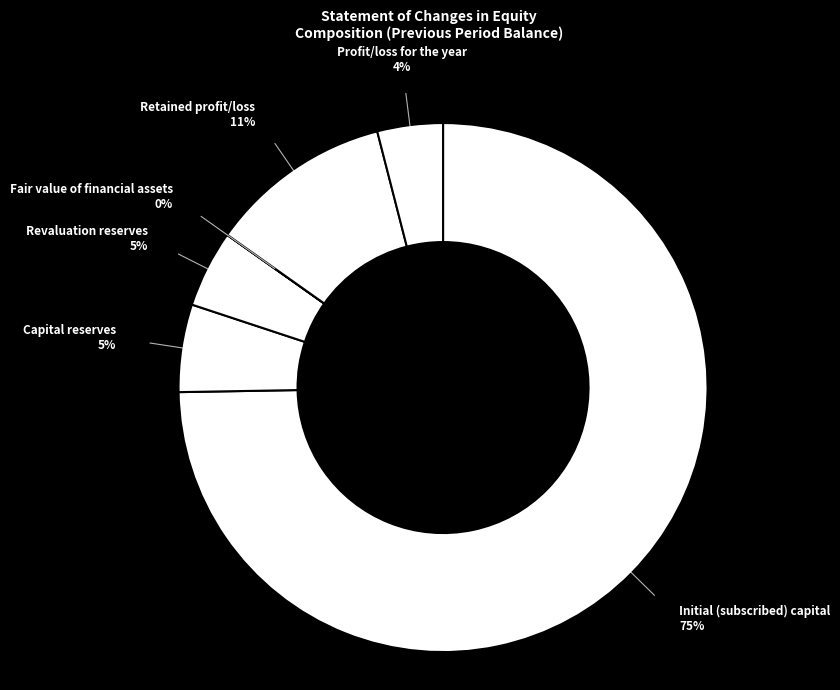

Which category has the biggest portion of the pie?

Initial (subscribed) capital